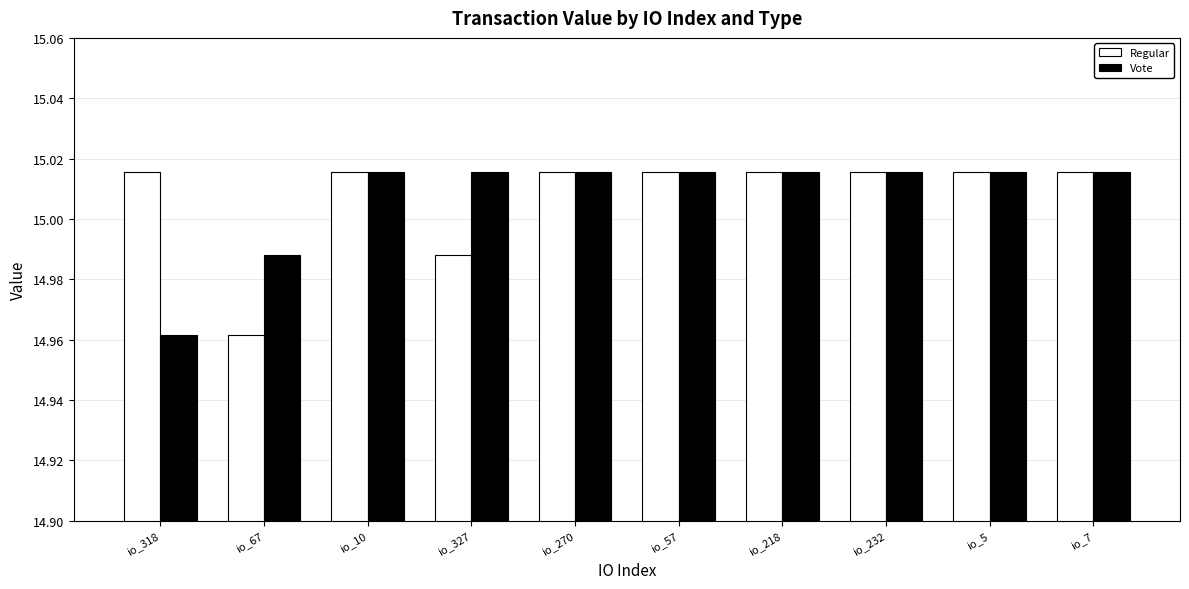

What is the total value across all series at io_67?

29.9